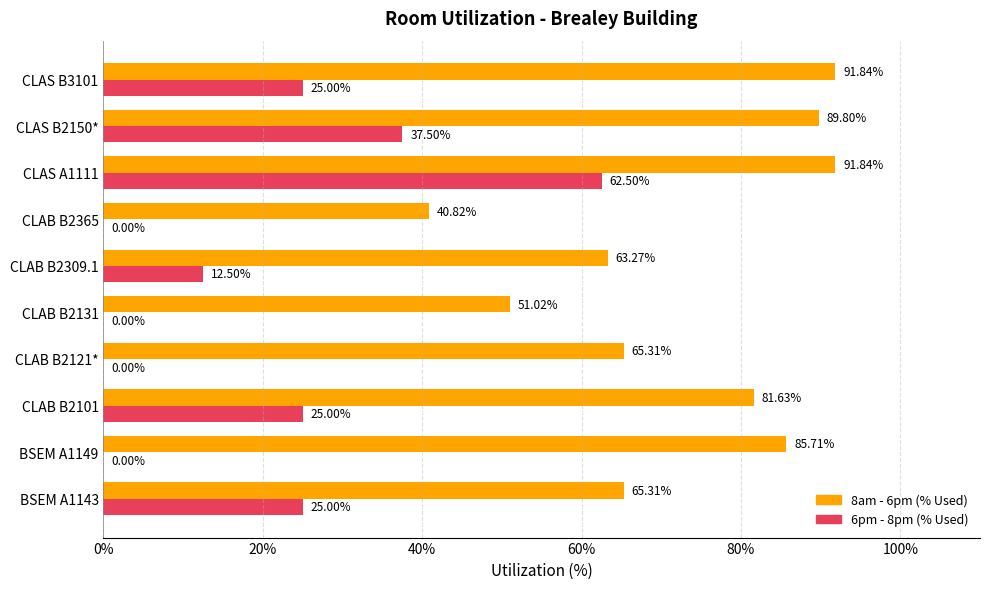

At which category is the sum across all series the highest?

CLAS A1111